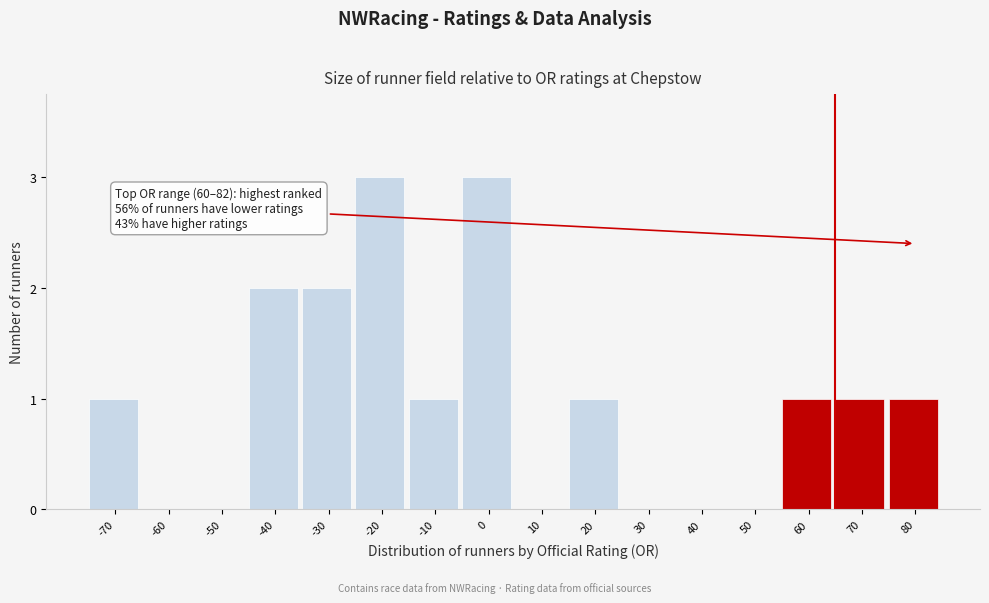

Reading right to left, list all the values displayed in this chart.

80=1	70=1	60=1	50=0	40=0	30=0	20=1	10=0	0=3	-10=1	-20=3	-30=2	-40=2	-50=0	-60=0	-70=1